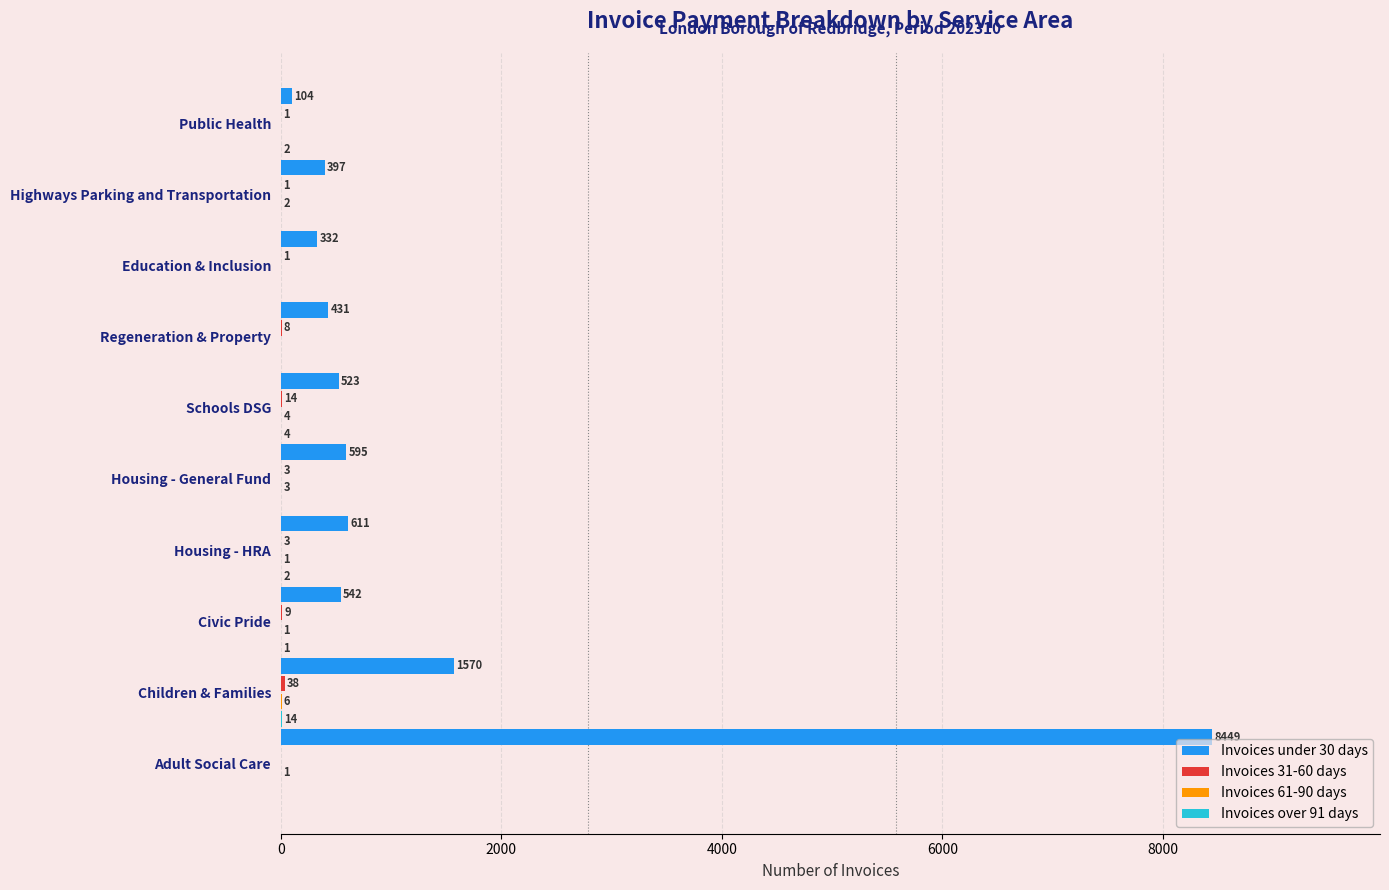

What is the greatest value displayed?

8449